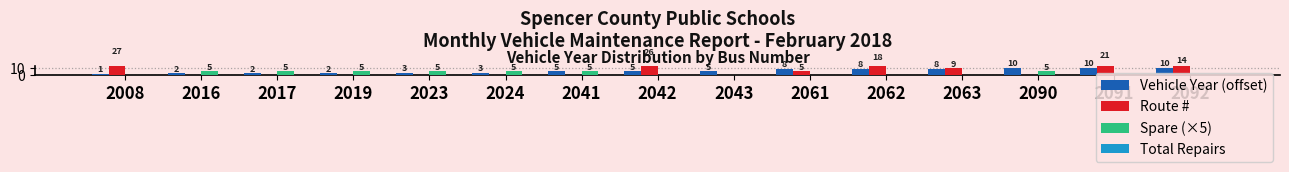

The Spare (×5) series shows 5 at 2016. True or false?

True